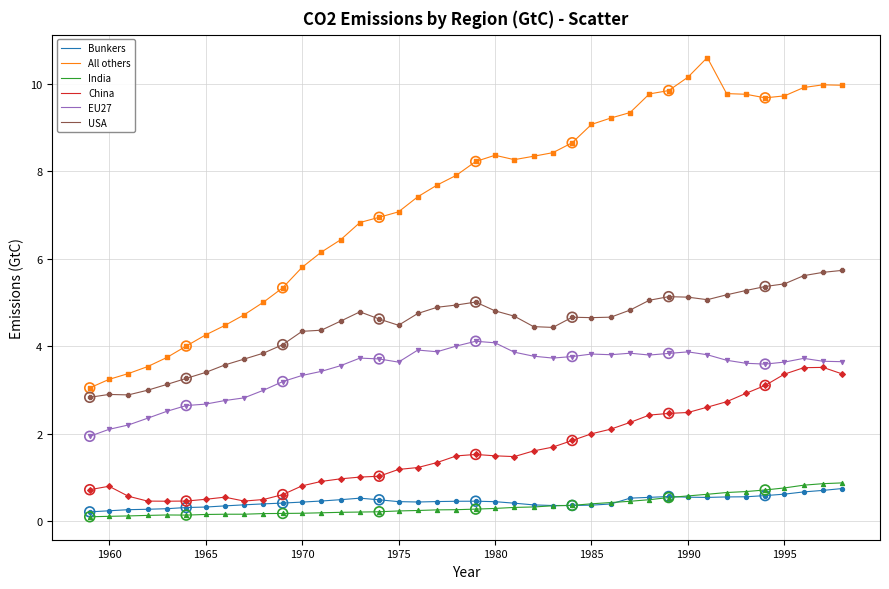

What are all the series names shown in the legend?

Bunkers, All others, India, China, EU27, USA